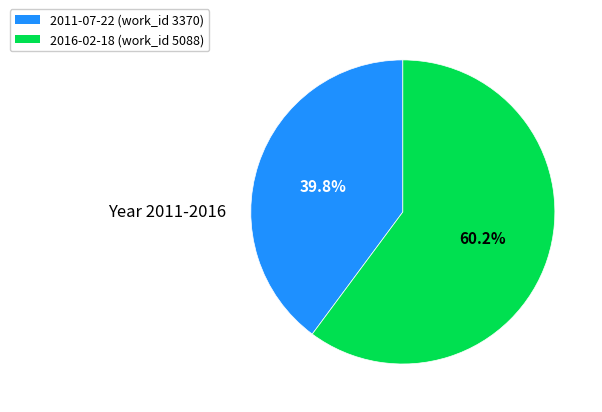

How many slices are in this pie chart?

2